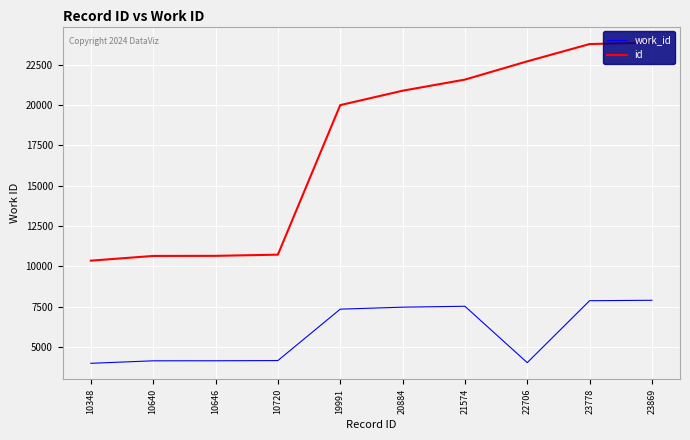

Which series has the largest total across all categories?

id